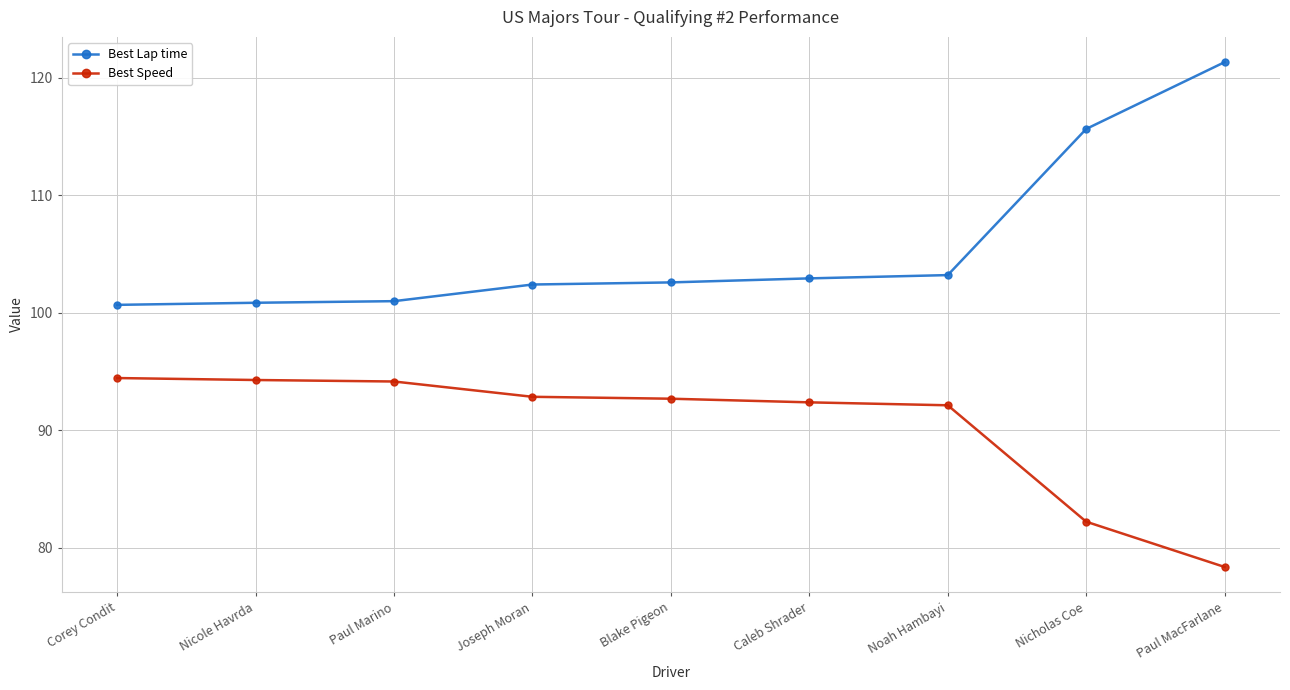

True or false: Best Lap time and Best Speed intersect in this chart.

False